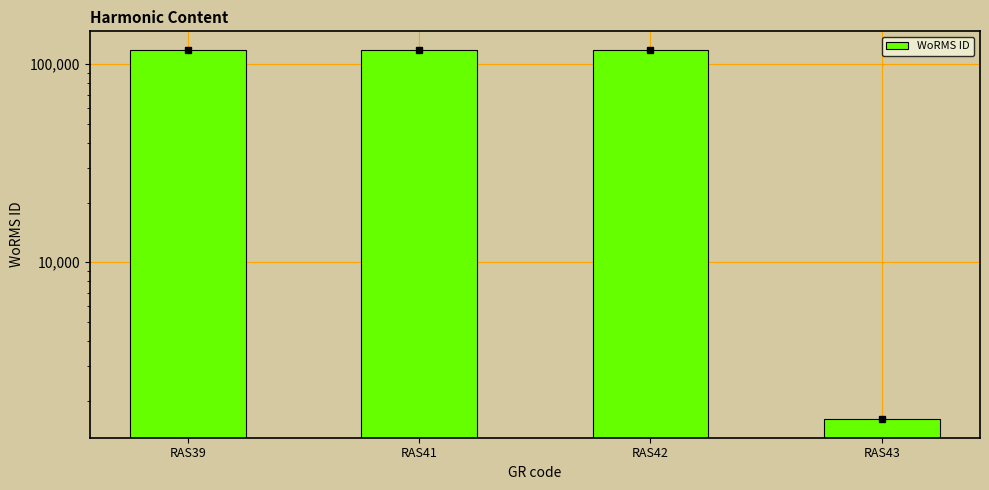

Reading left to right, list all the values displayed in this chart.

RAS39=117888	RAS41=117195	RAS42=117388	RAS43=1613